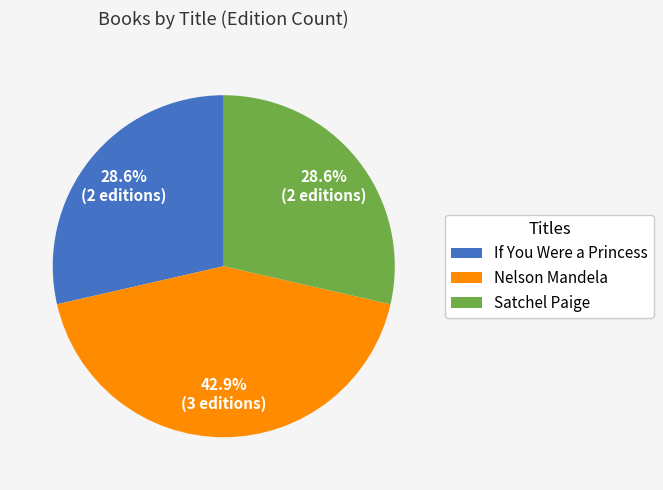

How many slices are in this pie chart?

3